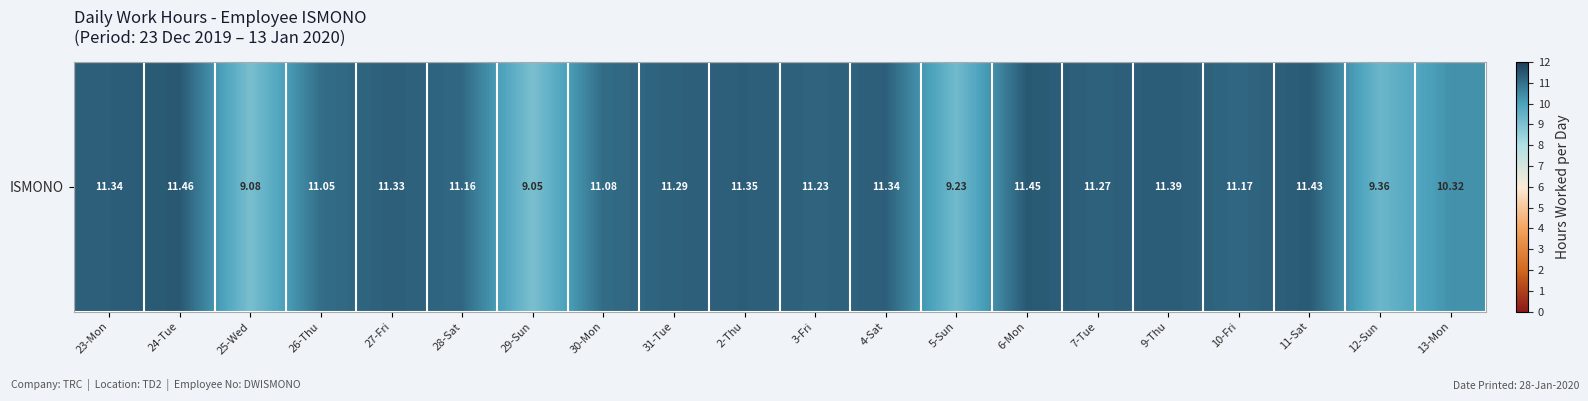

List the labels in order of value, smallest first.

29-Sun, 25-Wed, 5-Sun, 12-Sun, 13-Mon, 26-Thu, 30-Mon, 28-Sat, 10-Fri, 3-Fri, 7-Tue, 31-Tue, 27-Fri, 23-Mon, 4-Sat, 2-Thu, 9-Thu, 11-Sat, 6-Mon, 24-Tue